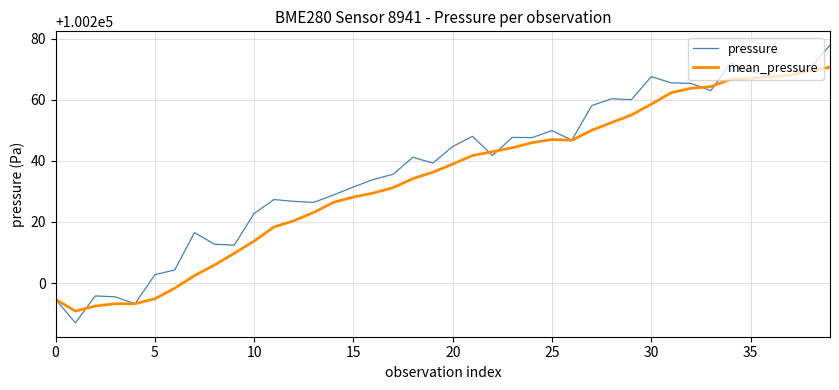

What is the smallest value displayed?

100187.0